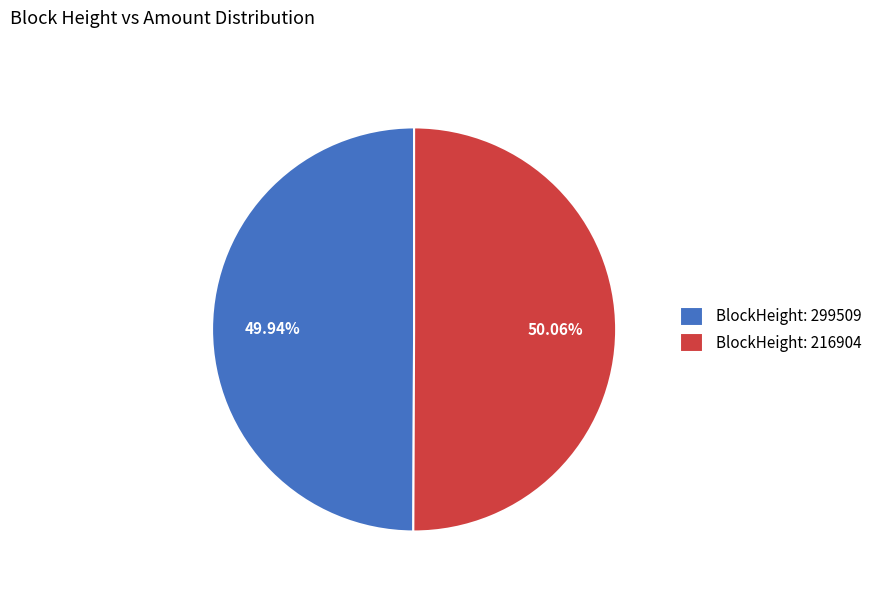

Is there any slice that represents more than half of the pie?

Yes